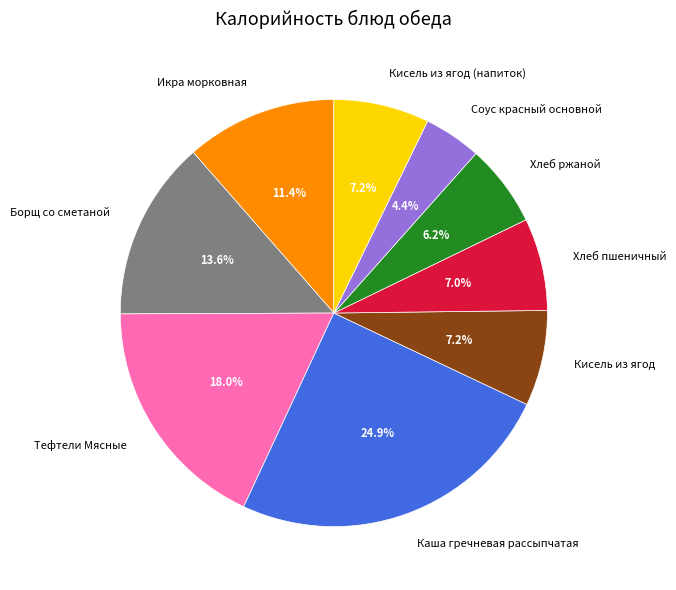

Is Тефтели Мясные the majority of the pie?

No